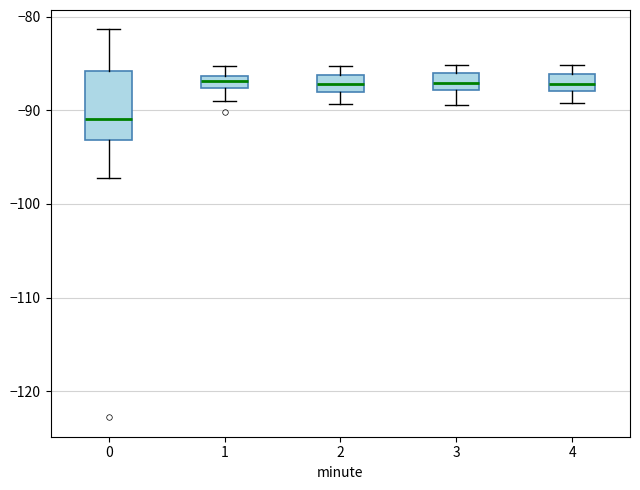

Where does the upper whisker of the box at x = 1 end on the y-axis? The values are not printed on the chart, so give them approximately, as read against the axis.

-85